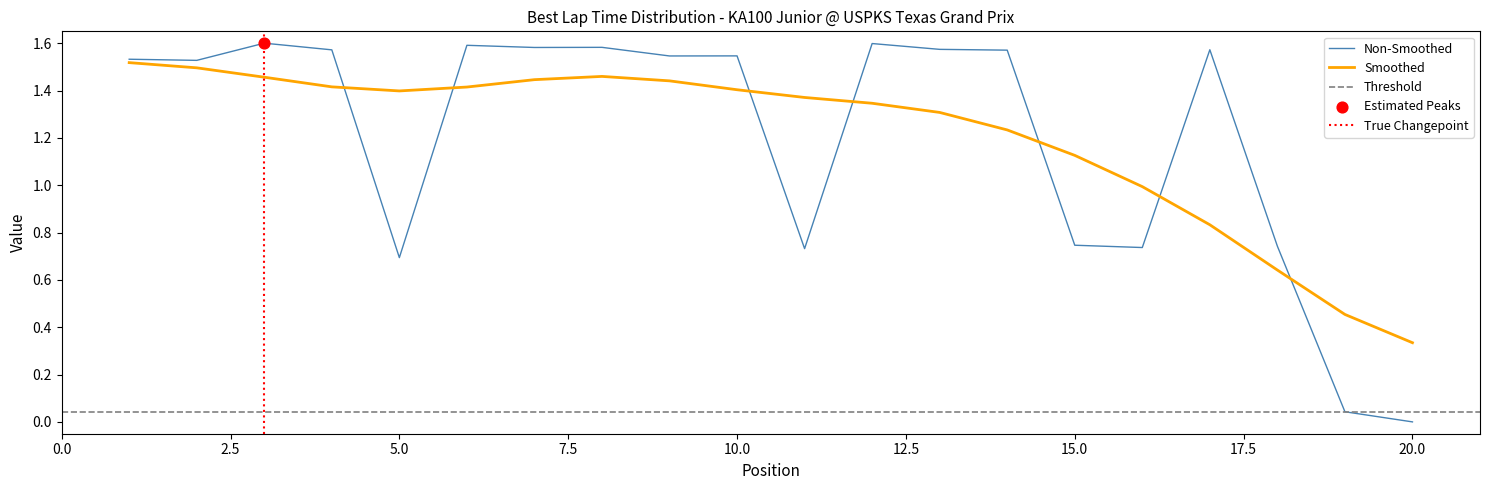

What is the change in value from 15 to 20?

-0.7